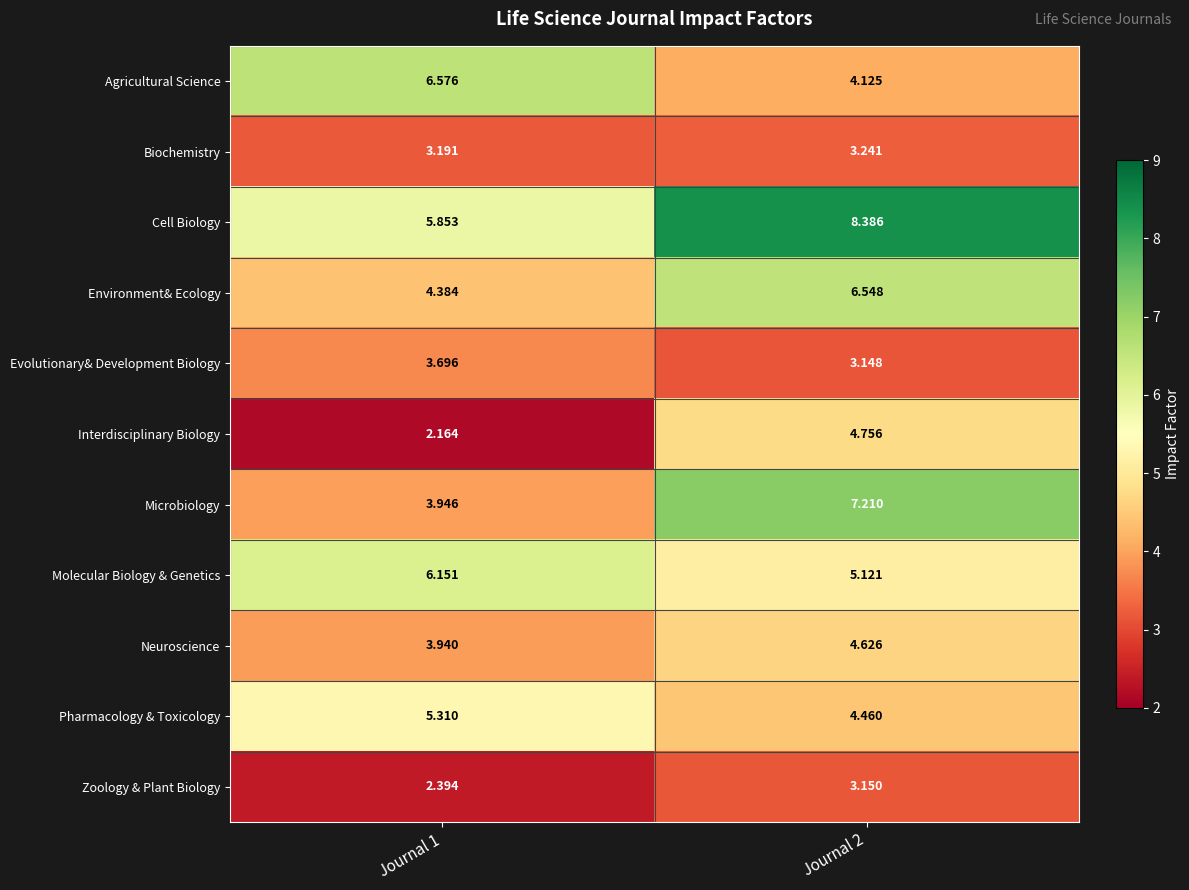

At how many categories does at least one series exceed 2?

2